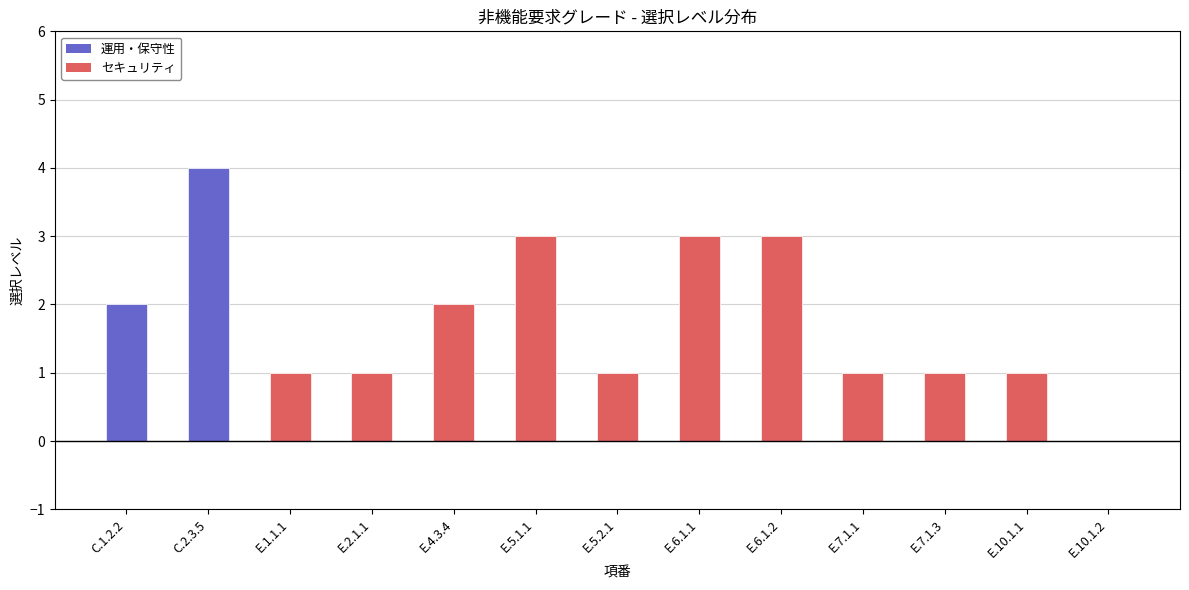

Reading right to left, transcribe all the data shown in this chart.

0	1	1	1	3	3	1	3	2	1	1	4	2